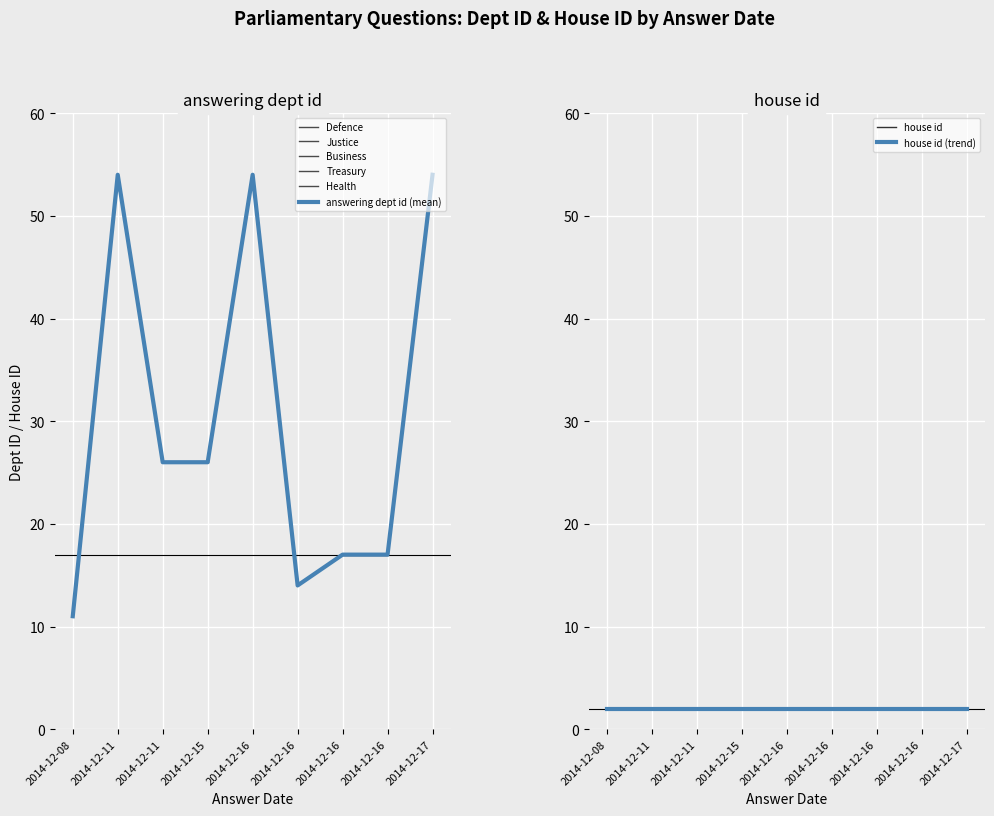

Reading left to right, transcribe all the data shown in this chart.

11	54	26	26	54	14	17	17	54